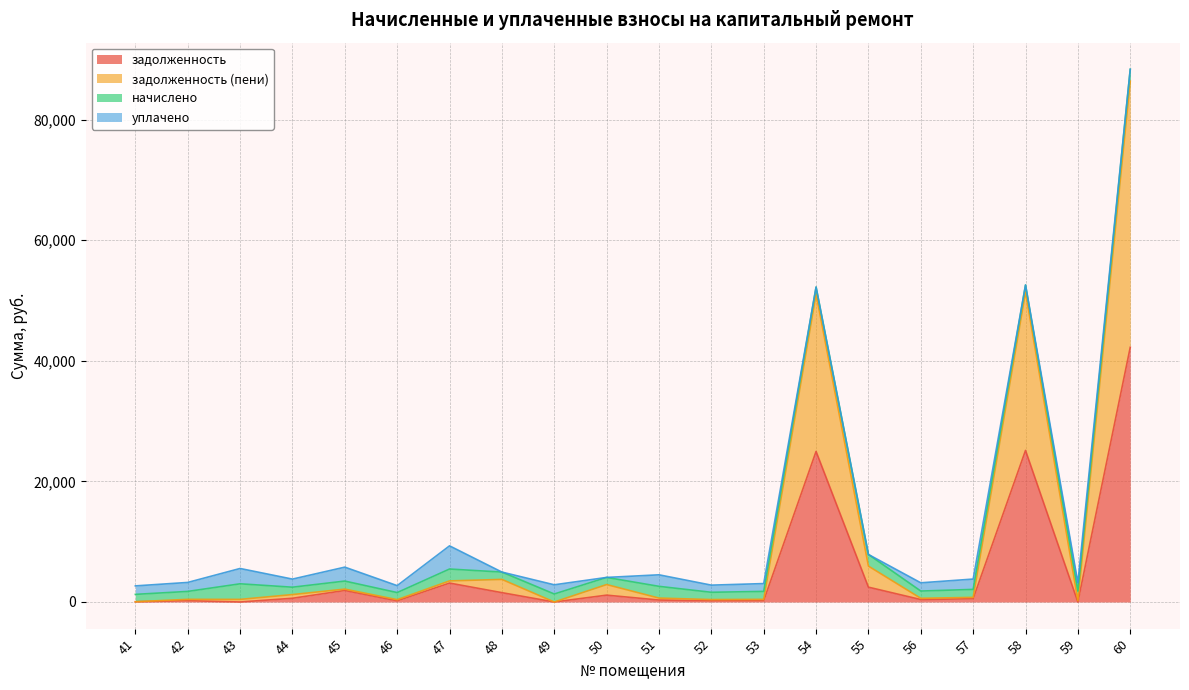

At which category is the sum across all series the highest?

60